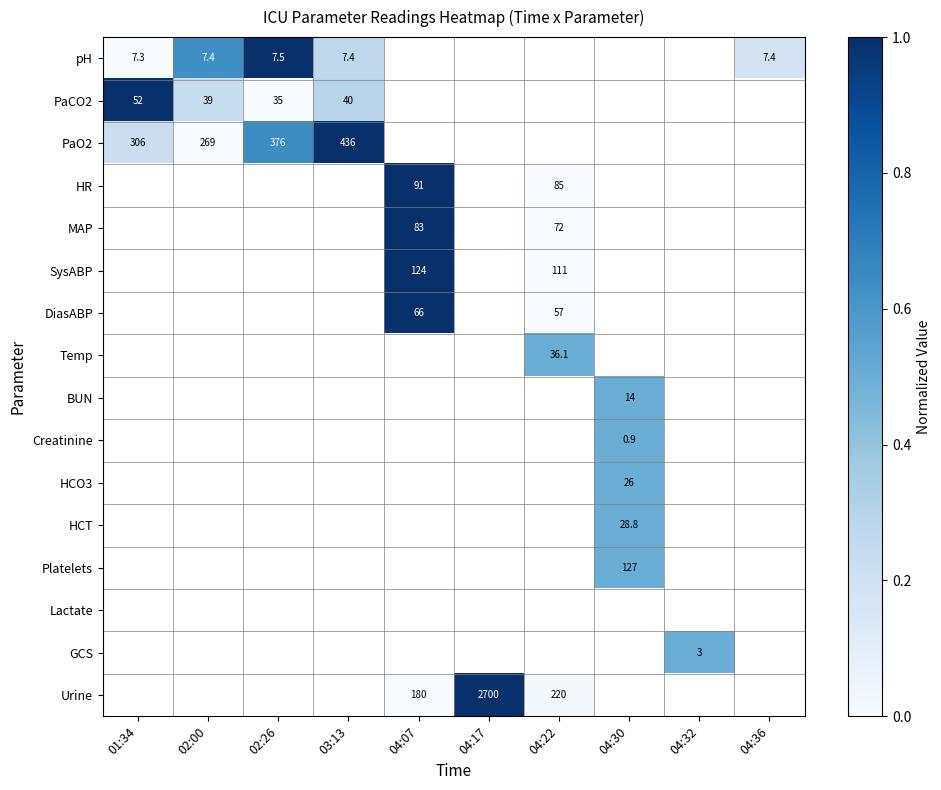

Is it true that MAP equals 72.0 at 04:22?

True